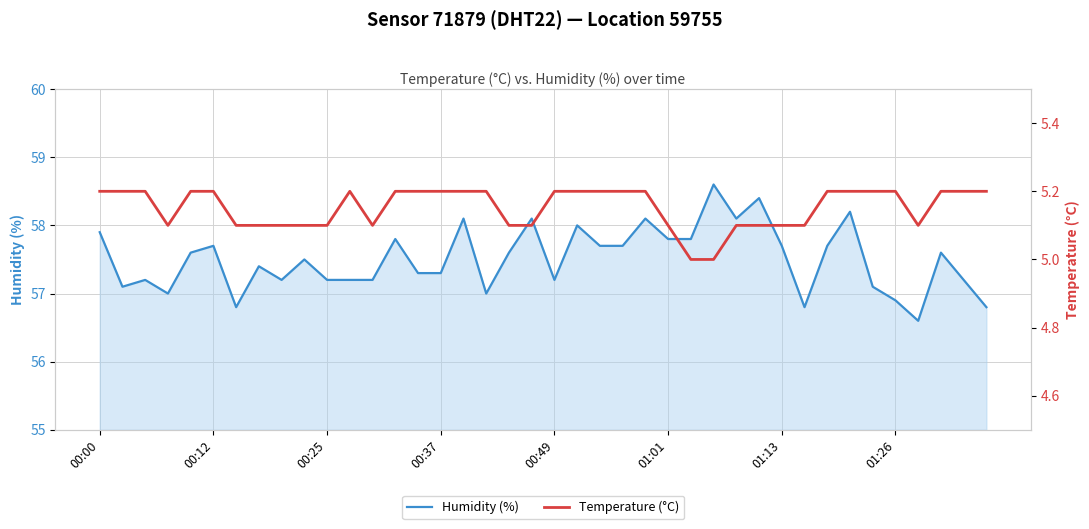

Where is Temperature (°C) nearest to the value 5?

26